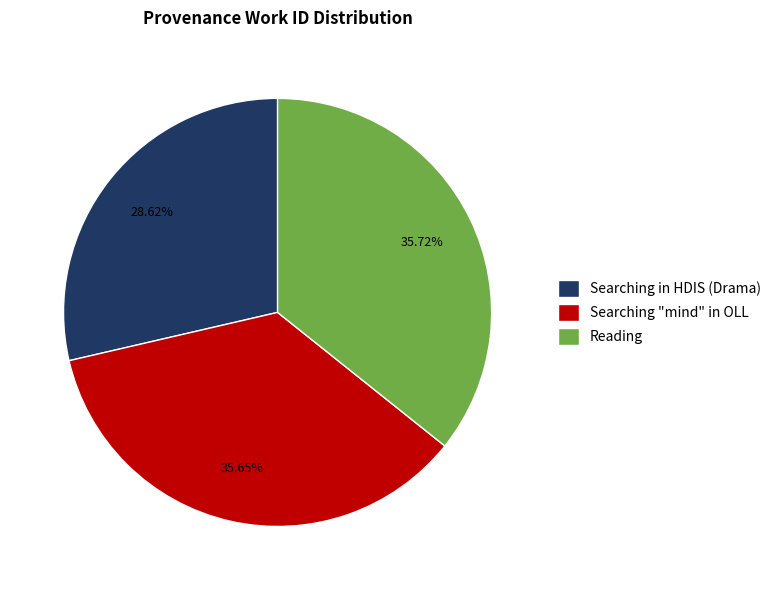

To the nearest percent, what is the combined percentage of Searching in HDIS (Drama) and Reading?

64%